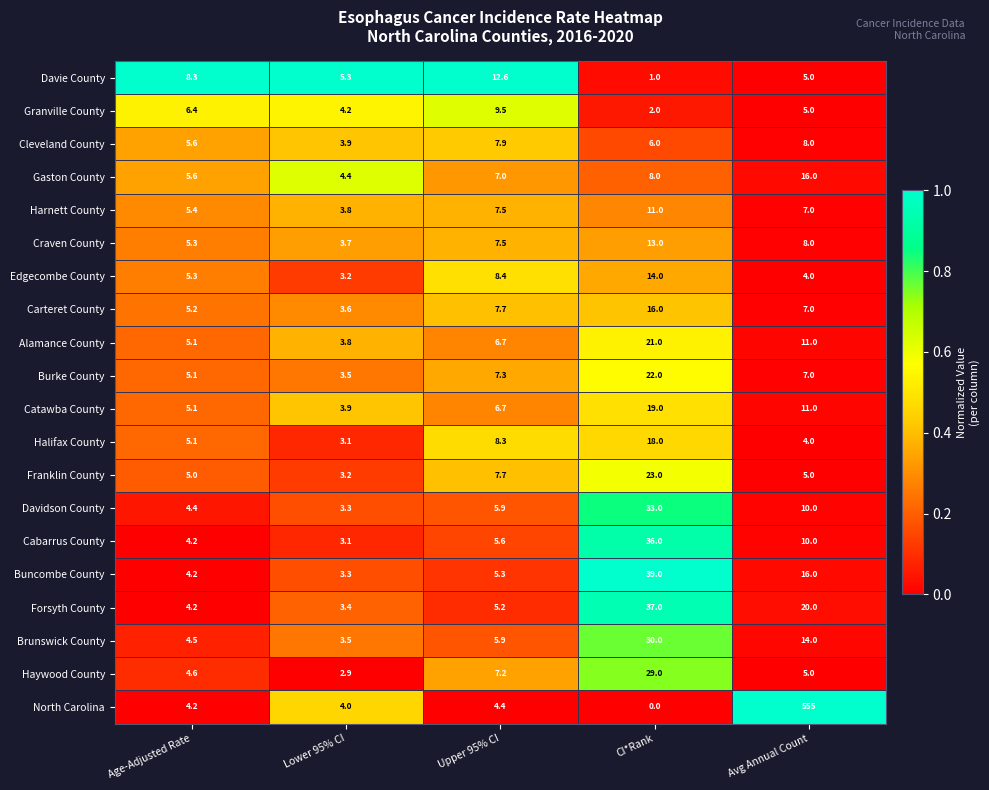

The value of Brunswick County at Lower 95% CI is 0.7. True or false?

False